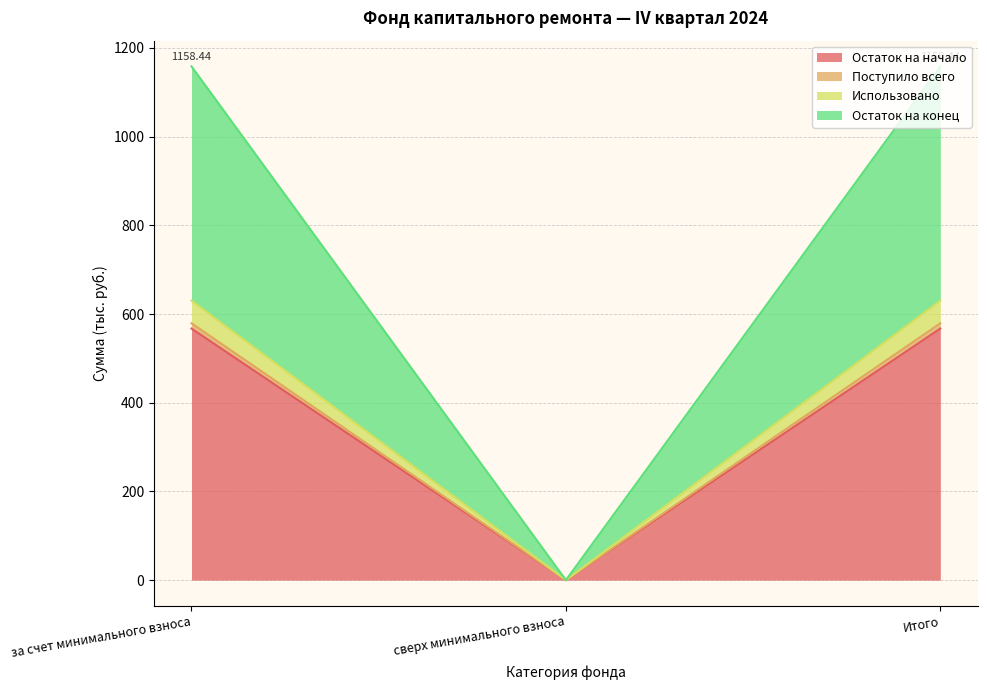

How many lines are shown in the chart?

4